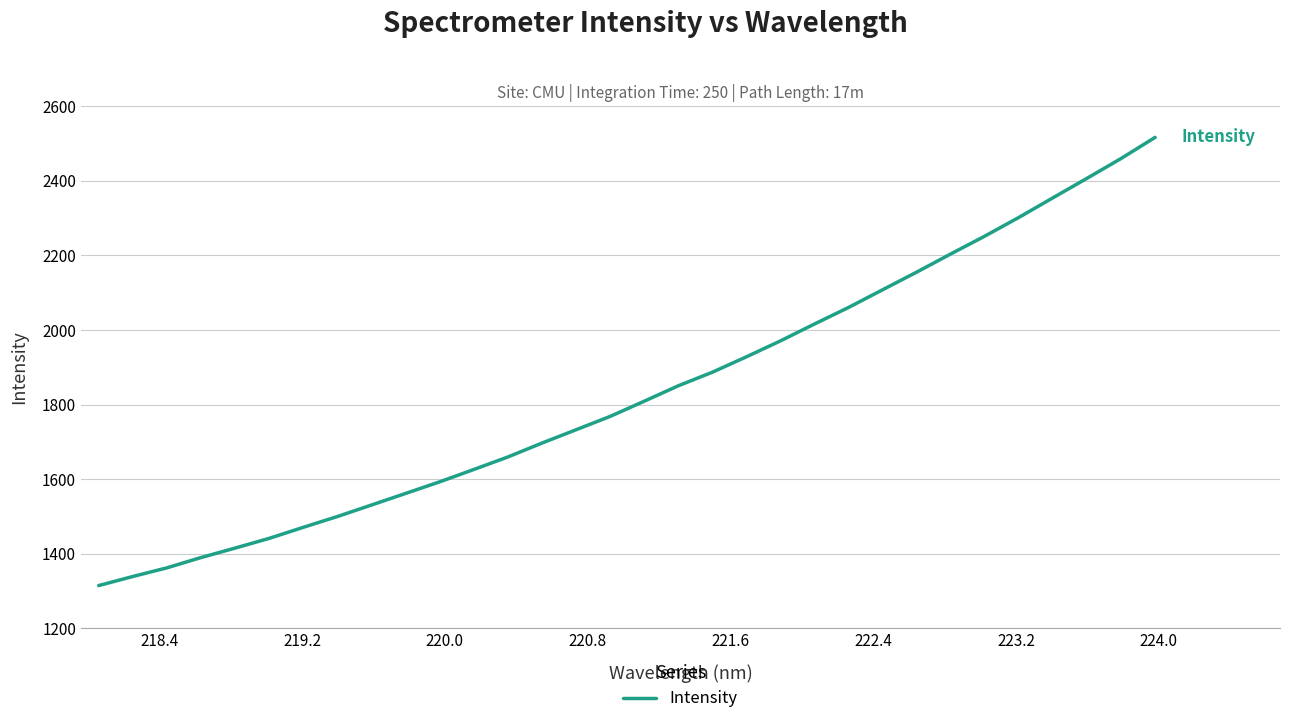

What is the difference between the maximum and minimum values?

1201.8